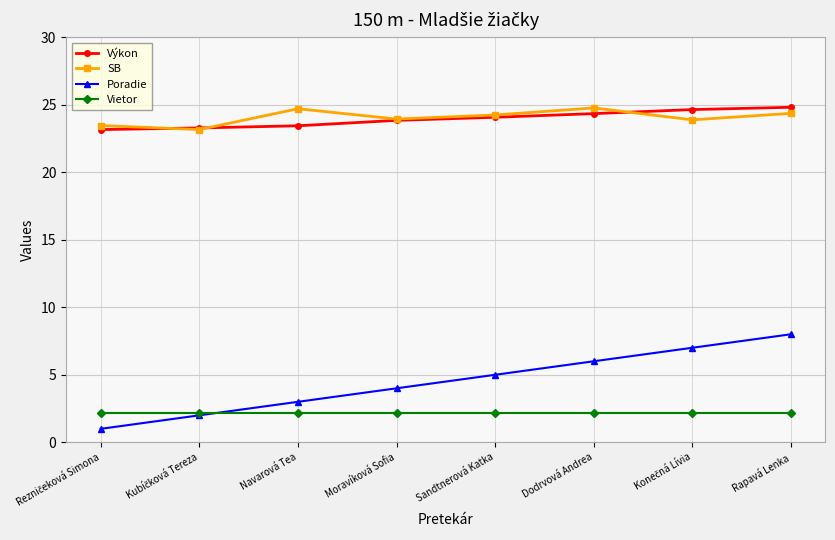

What is the maximum value for Vietor?

2.2